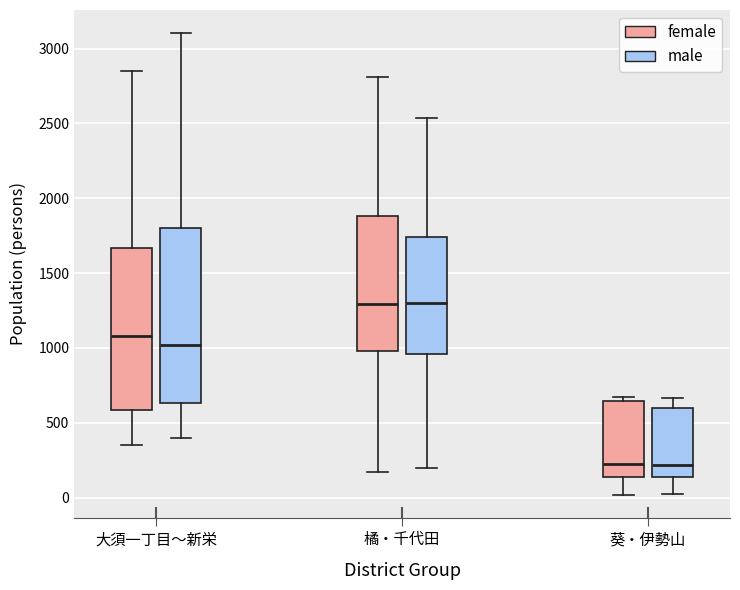

Comparing the boxes themselves (not the whiskers), which one is the tallest?

大須一丁目～新栄 (male)